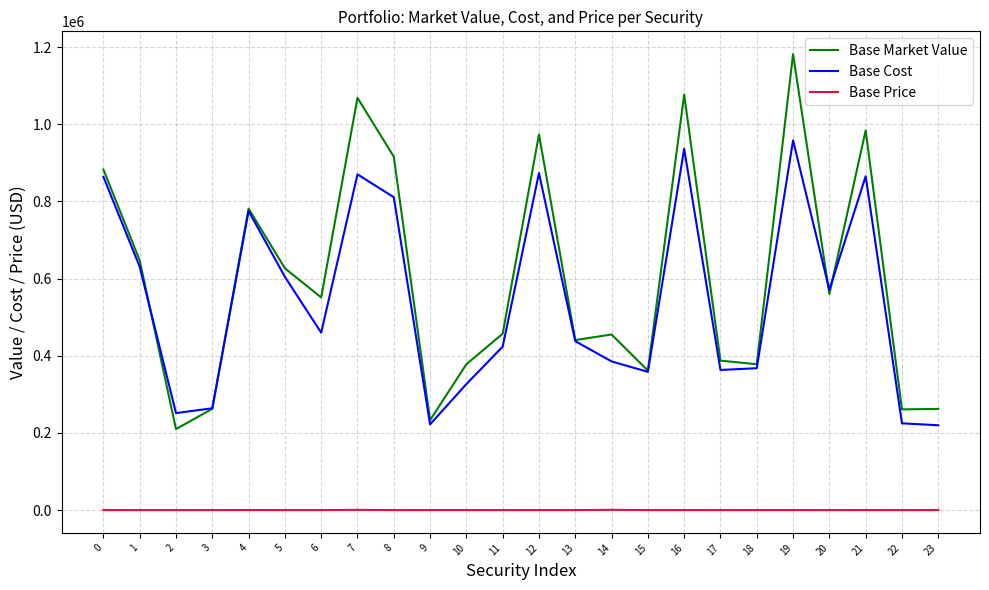

Rank the series by their maximum value, from lowest to highest.

Base Price, Base Cost, Base Market Value